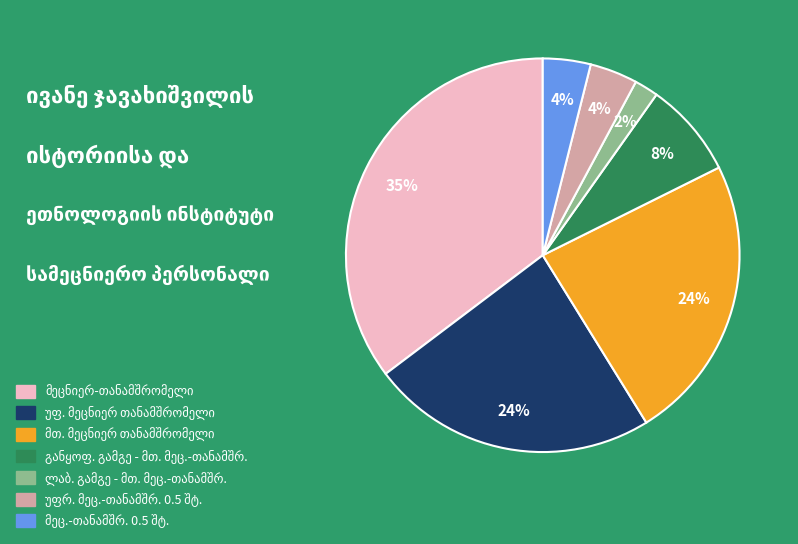

Does any single category account for the majority?

No